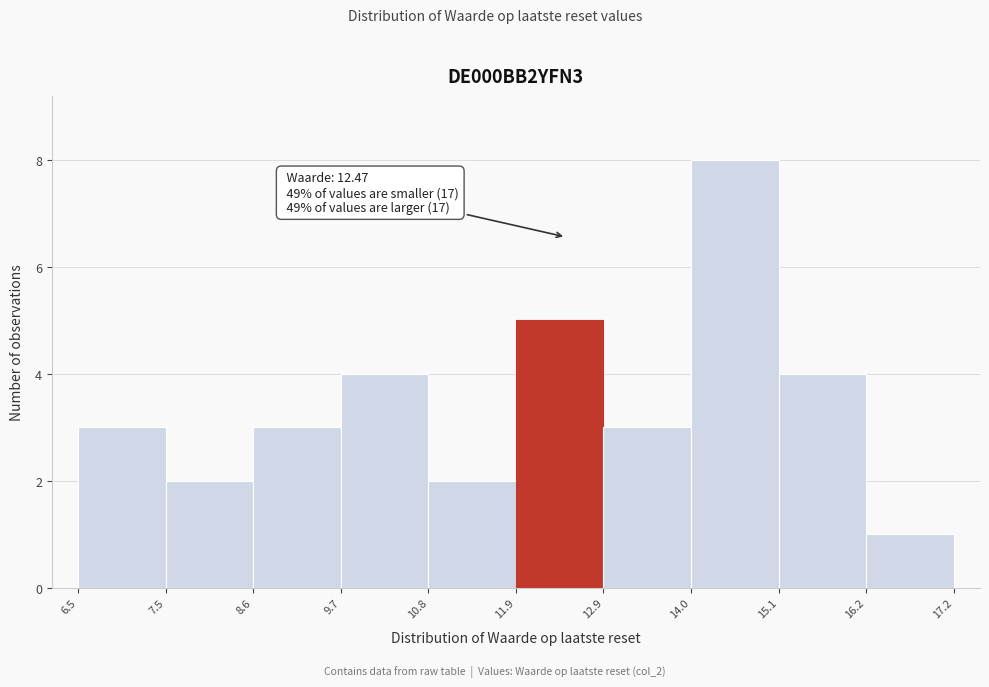

Over which range of the x-axis is the bar tallest?

14.0 to 15.1